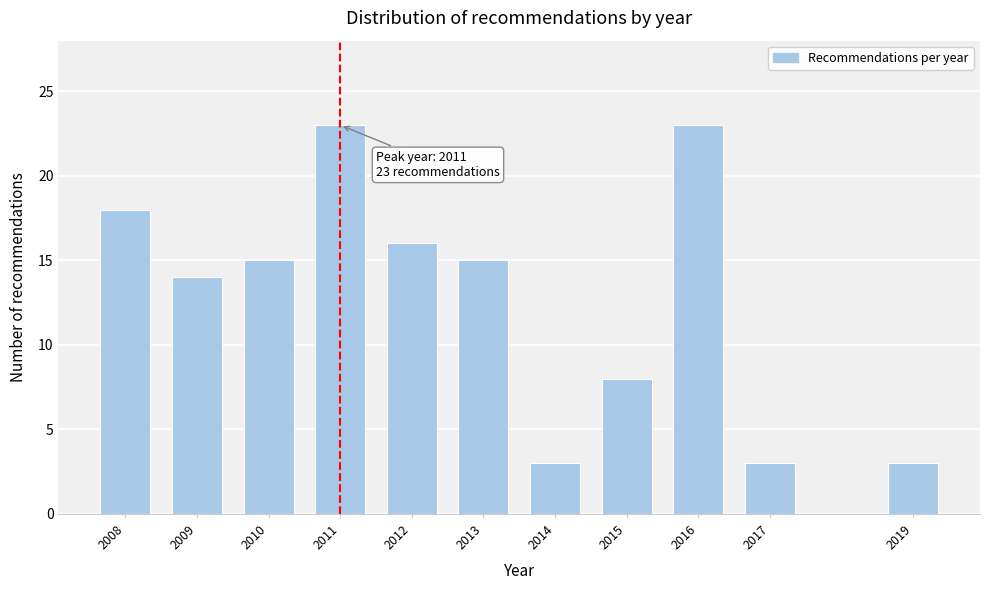

Reading left to right, list all the values displayed in this chart.

2008=18	2009=14	2010=15	2011=23	2012=16	2013=15	2014=3	2015=8	2016=23	2017=3	2019=3